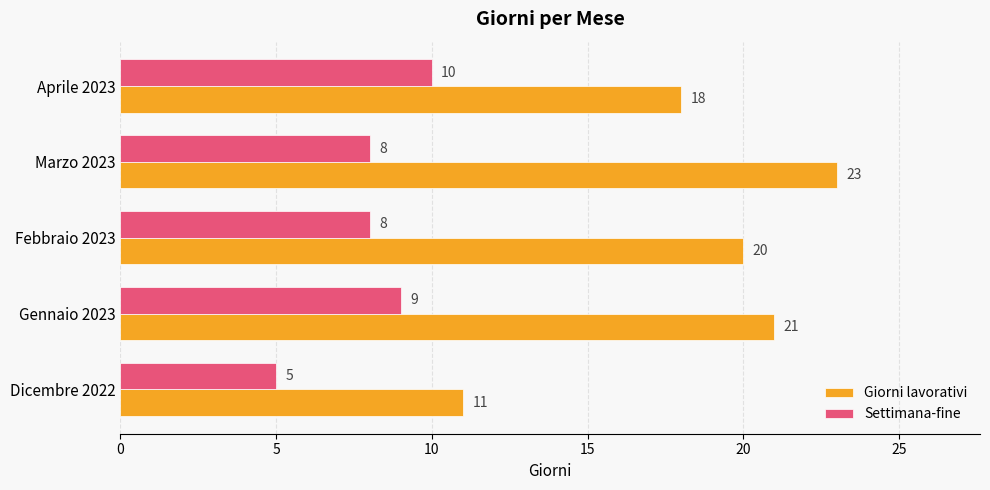

Which series has the largest range (max minus min)?

Giorni lavorativi